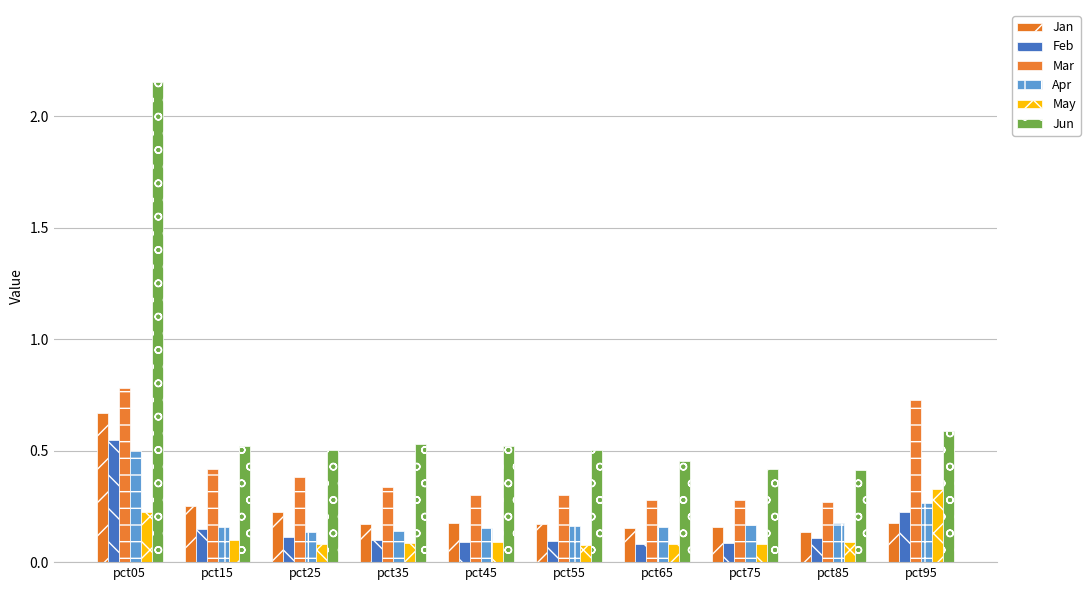

What is the difference between the maximum and minimum values in the May series?

0.3